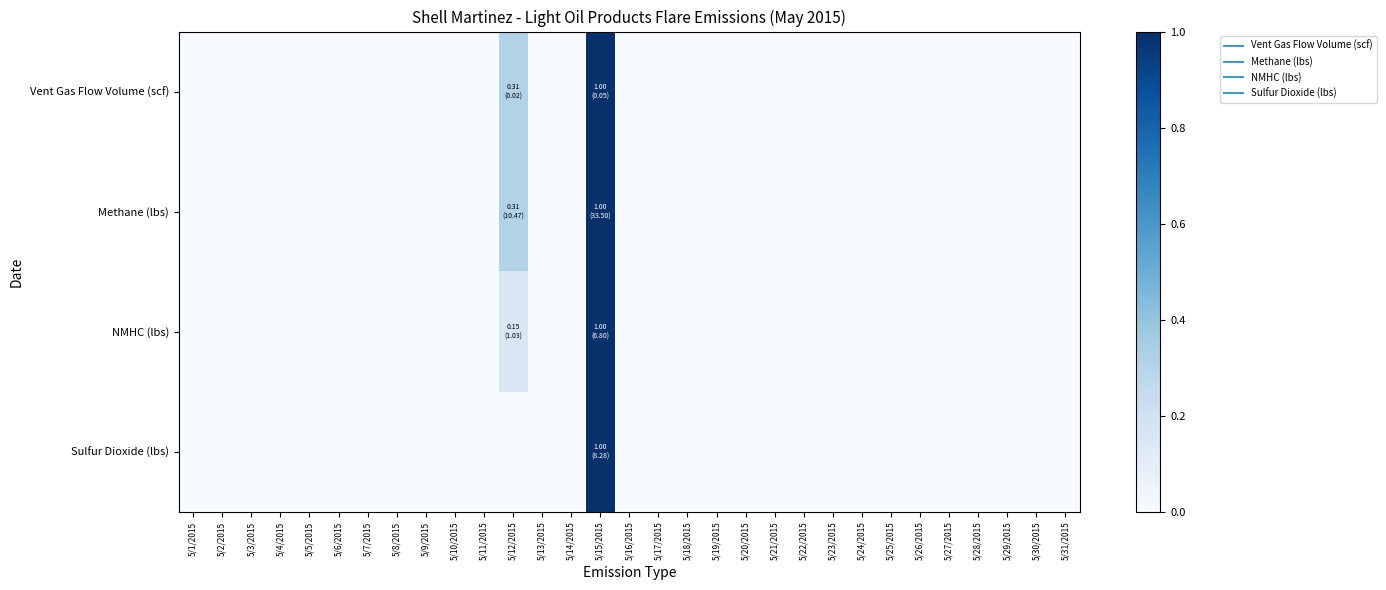

List the series in order of their peak value, highest first.

Vent Gas Flow Volume (scf), Methane (lbs), NMHC (lbs), Sulfur Dioxide (lbs)